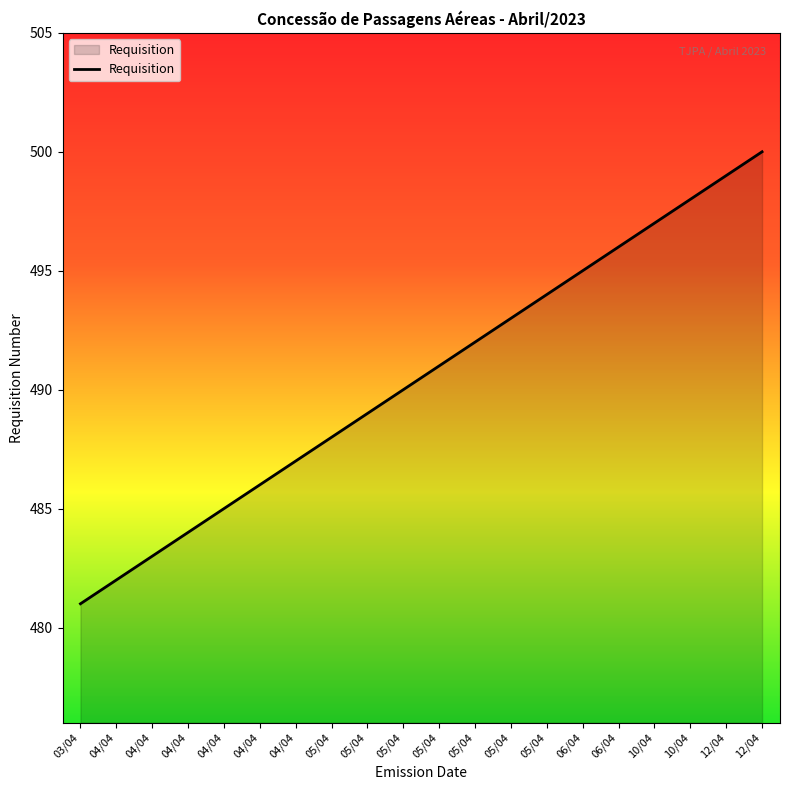

What is the difference between the second highest and minimum values?

18